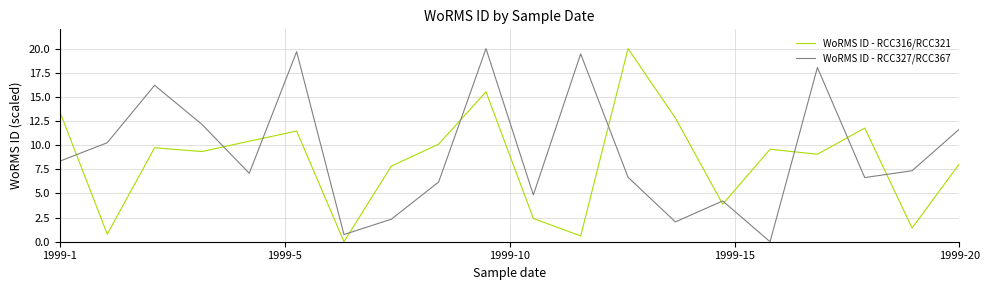

List the series in order of their overall mean, lowest first.

WoRMS ID - RCC316/RCC321, WoRMS ID - RCC327/RCC367